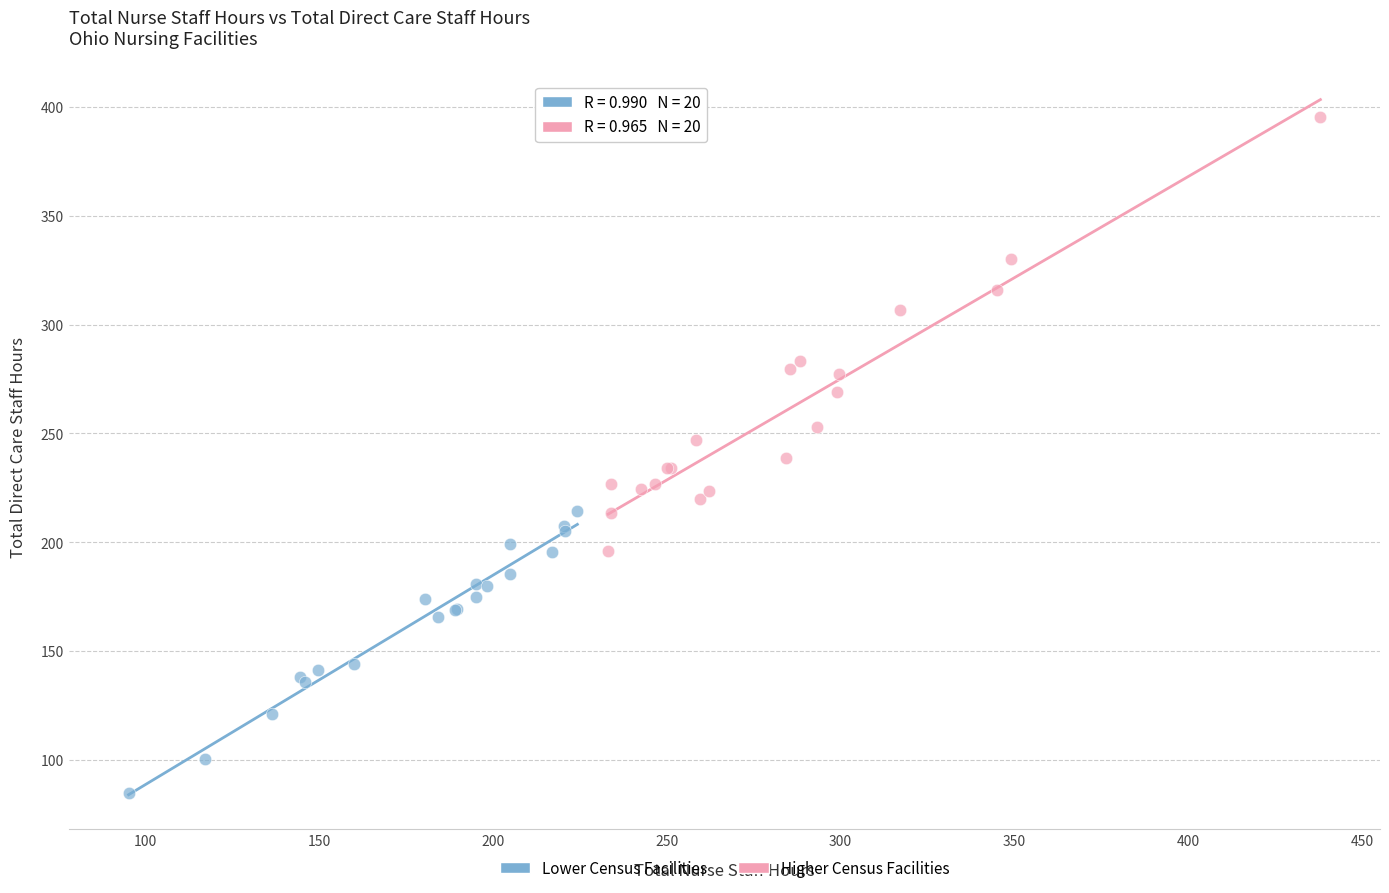

Which series contains the lowest Y value?

Lower Census Facilities